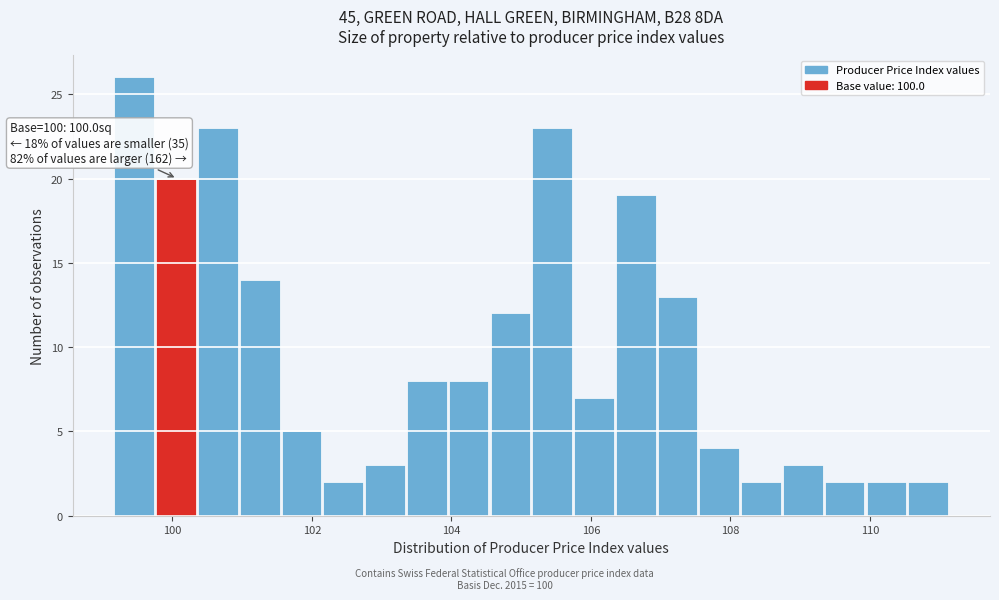

Around what value on the x-axis is the tallest bar? Give the approximate position of its centre, as read against the axis.

99.4